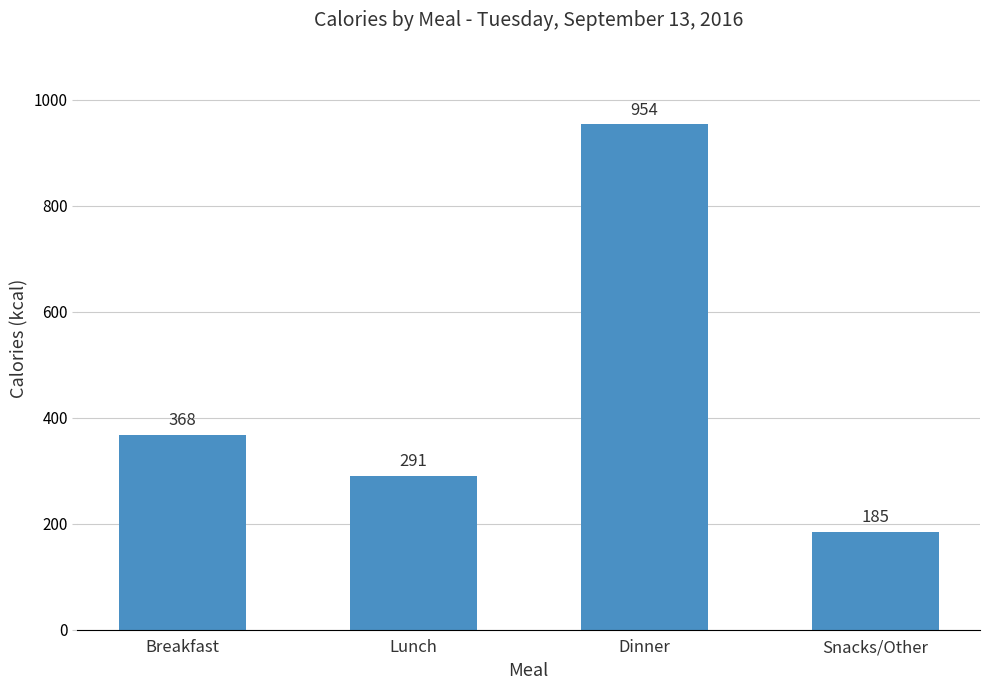

Which category has the highest value across all series?

Dinner